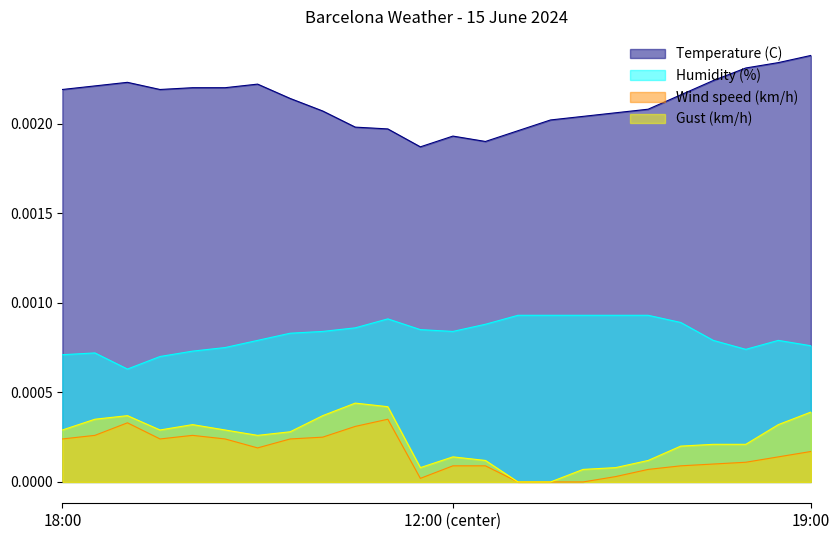

At 15:00, list the series in order from smallest to largest.

Wind speed (km/h), Gust (km/h), Humidity (%), Temperature (C)